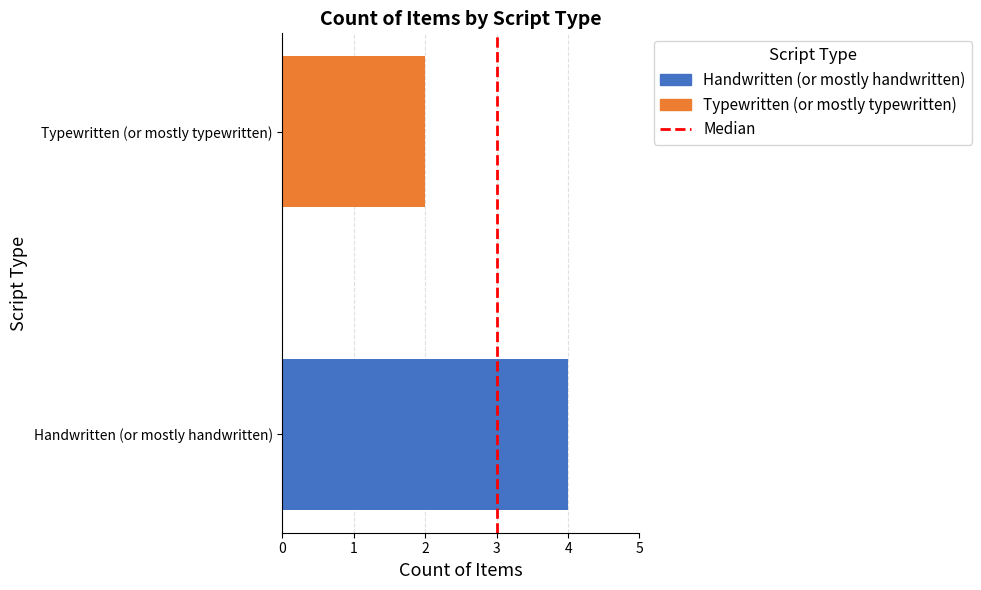

Are the bars grouped side by side (vs. stacked)?

No